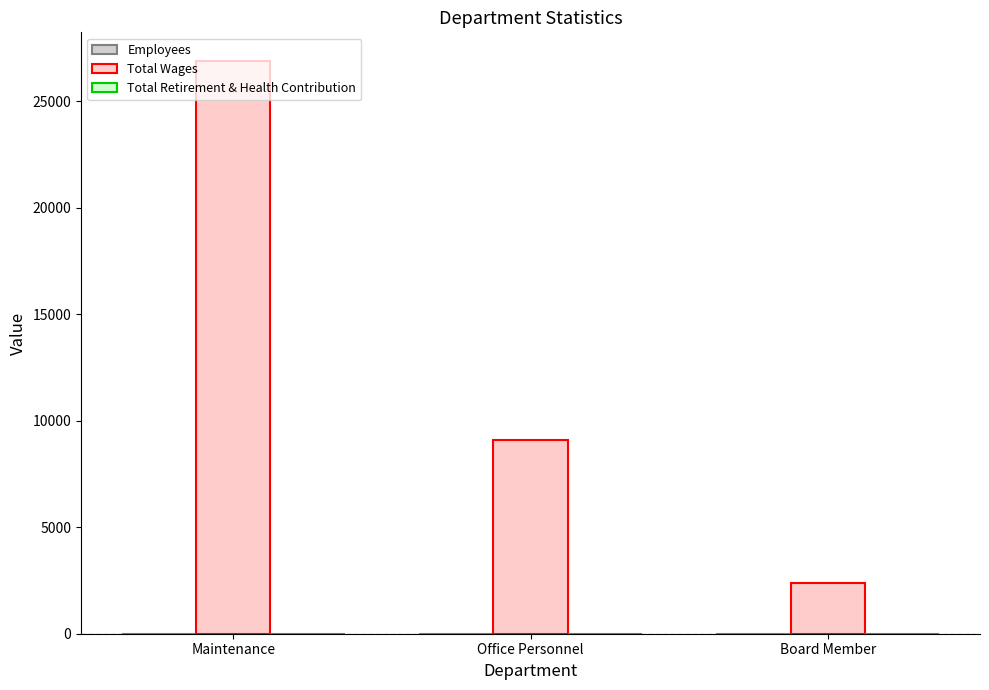

What is the sum of the Total Wages values at Board Member and Maintenance?

29280